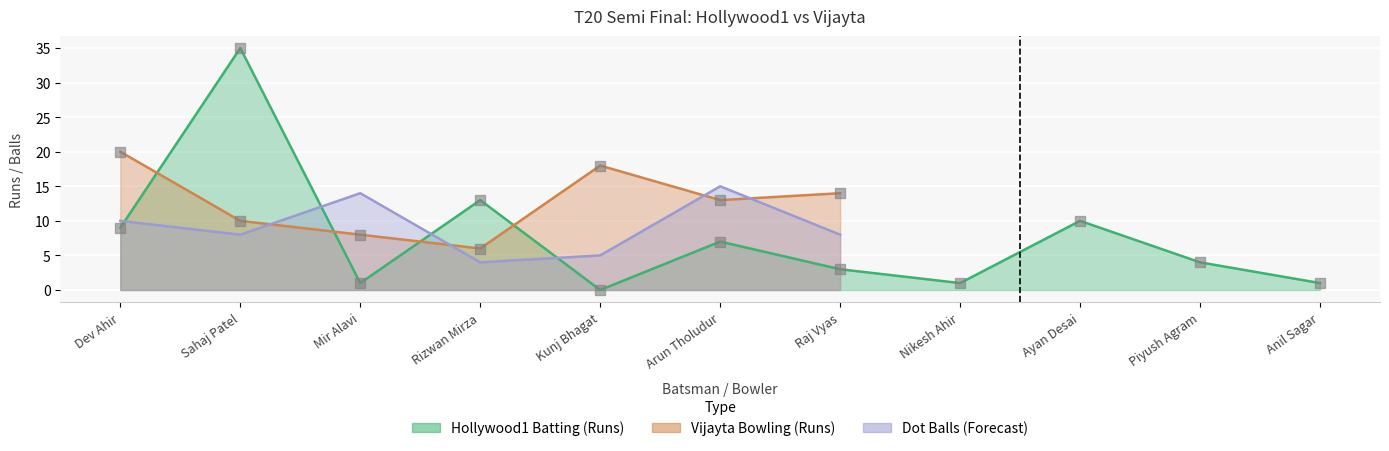

Which series has the largest total across all categories?

Vijayta Bowling (Runs)